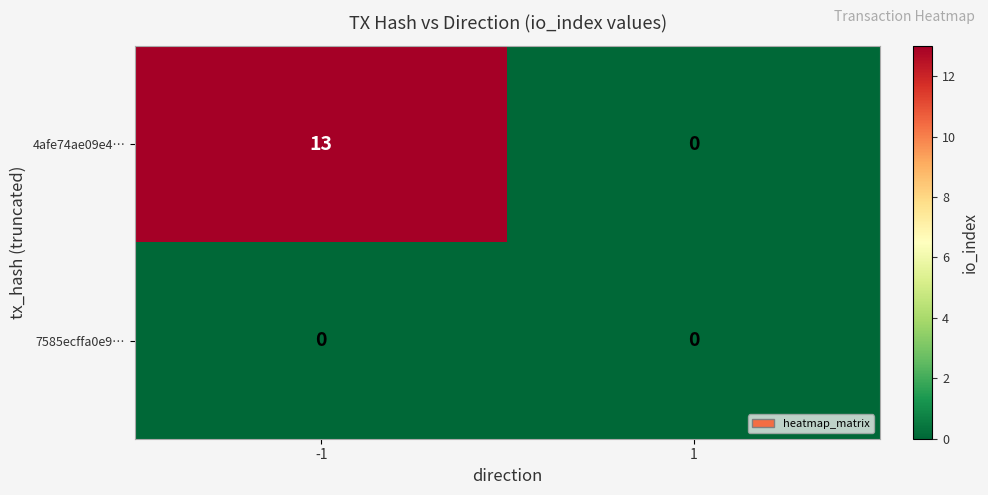

List the series in order of their overall mean, lowest first.

7585ecffa0e9…, 4afe74ae09e4…